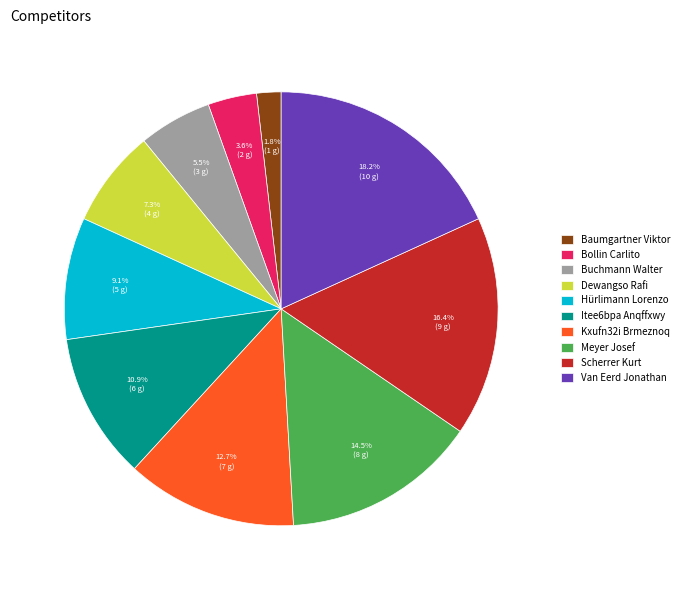

What percentage is the Bollin Carlito slice, to the nearest percent?

4%